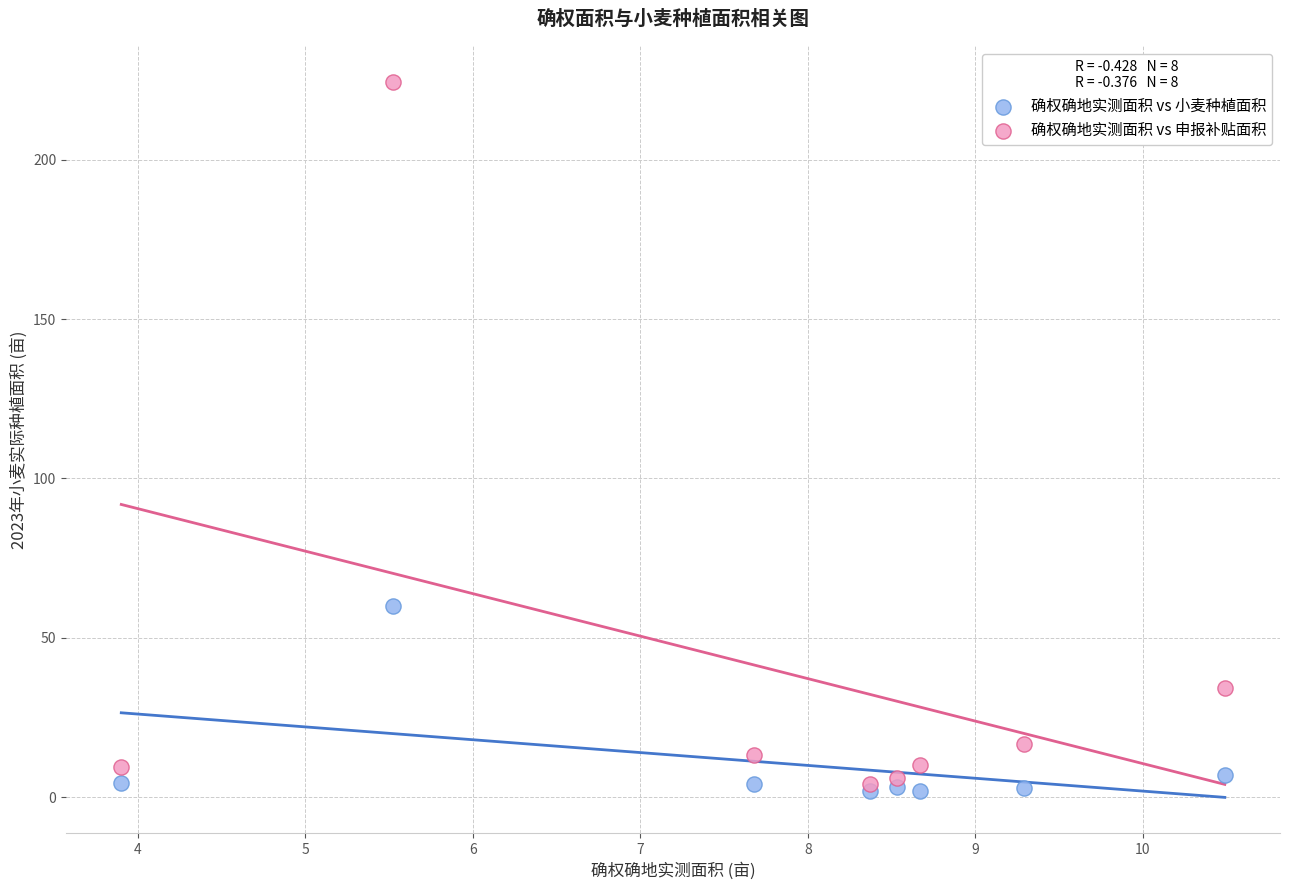

In the 确权确地实测面积 vs 小麦种植面积 series, what Y value is closest to 31?

7.0